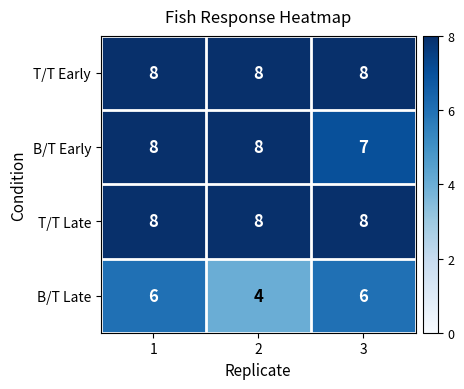

Which series has the largest range (max minus min)?

B/T Late